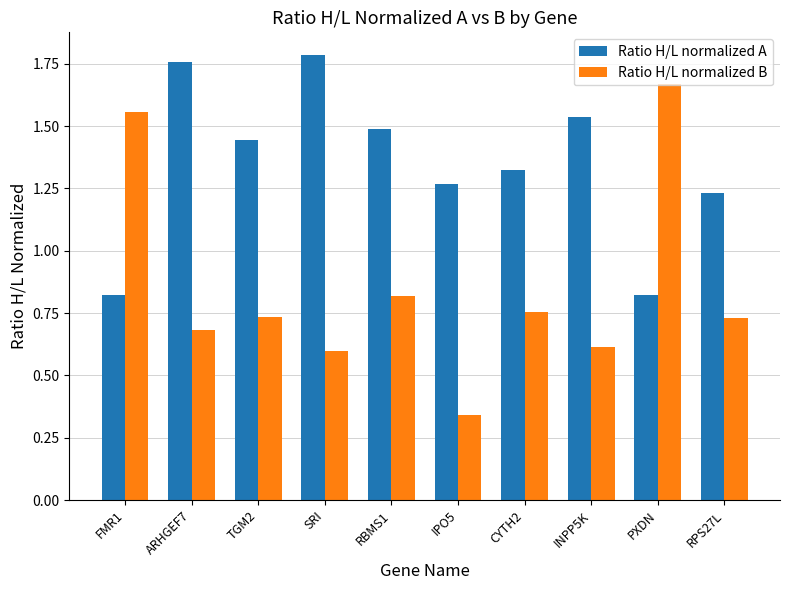

How many bars are there in total?

20